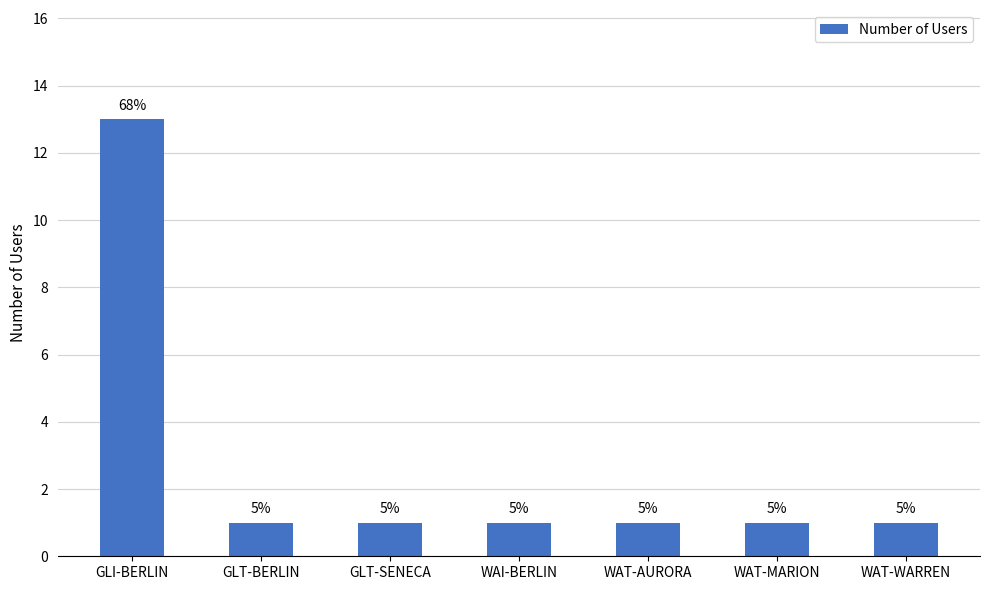

How many bars are there in total?

7